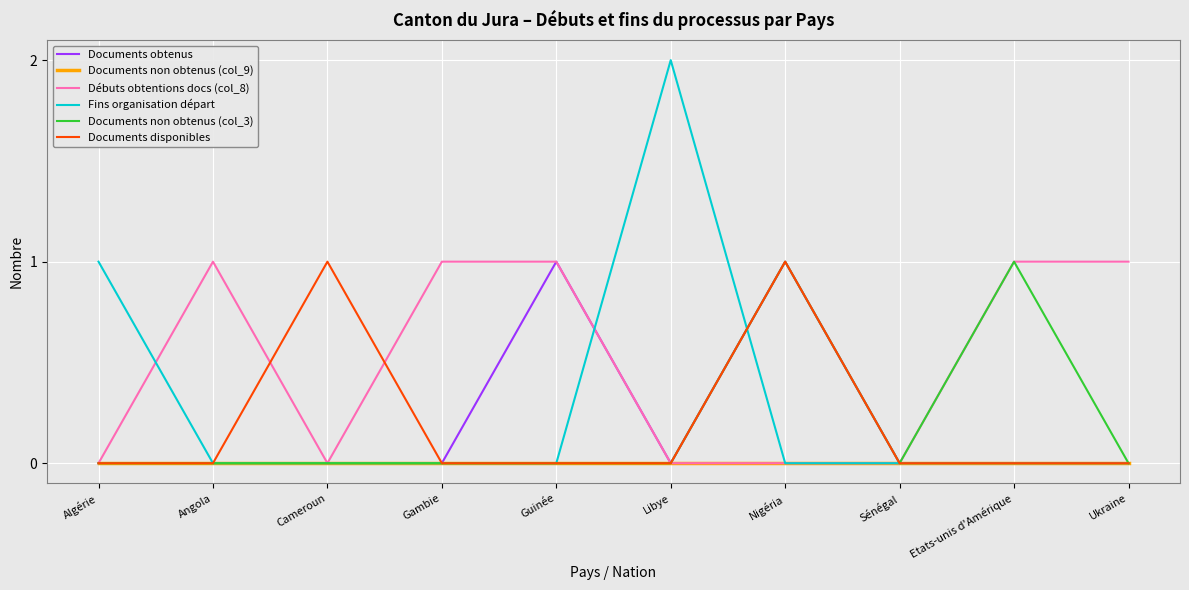

What position from the right is Ukraine?

1